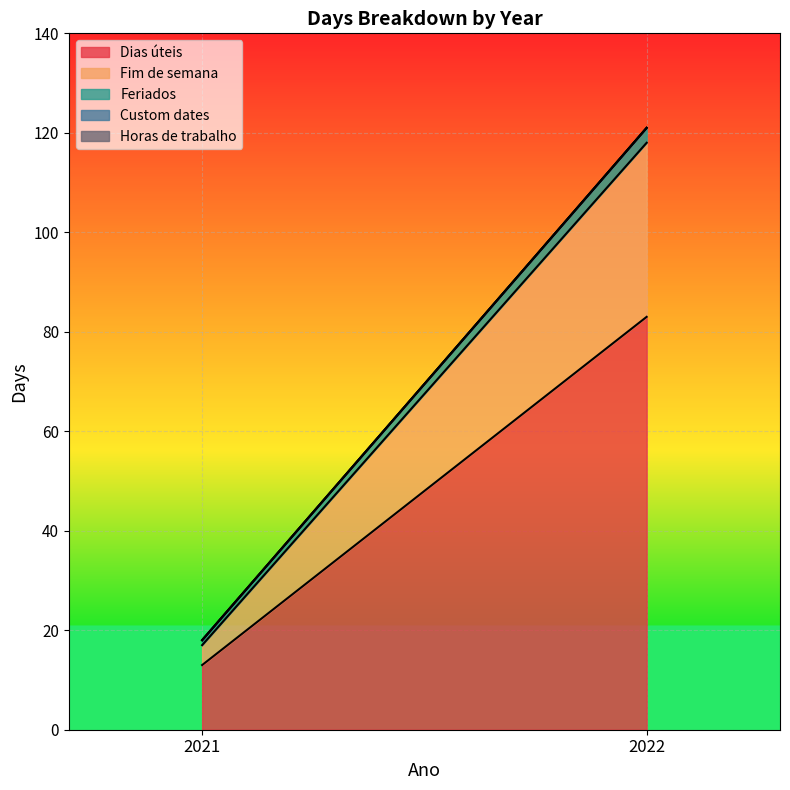

What is the sum of all Fim de semana values?

39